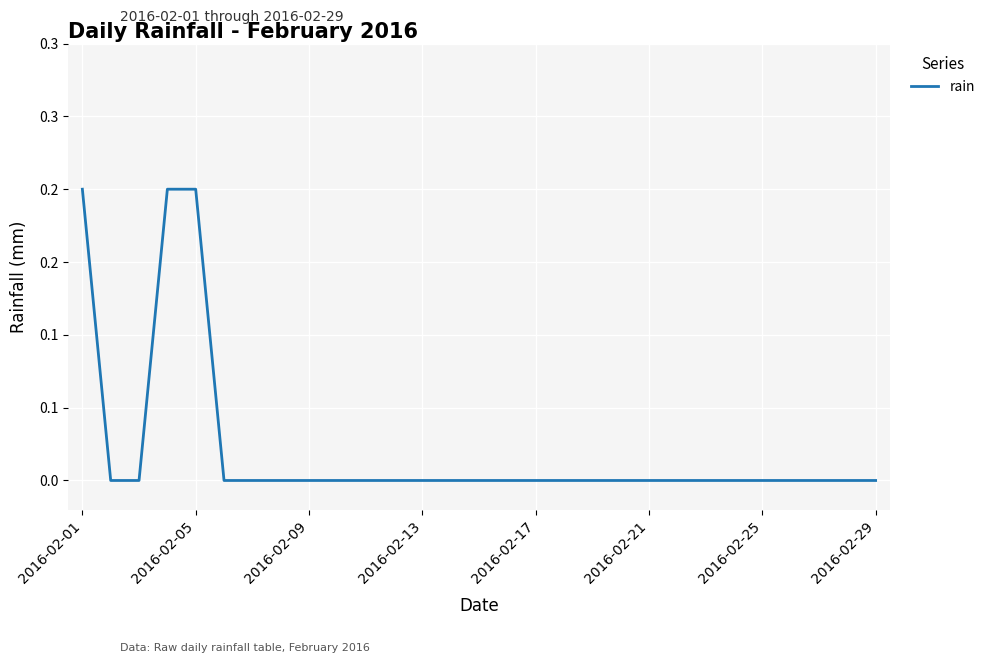

Does the chart display data point markers on the line(s)?

No